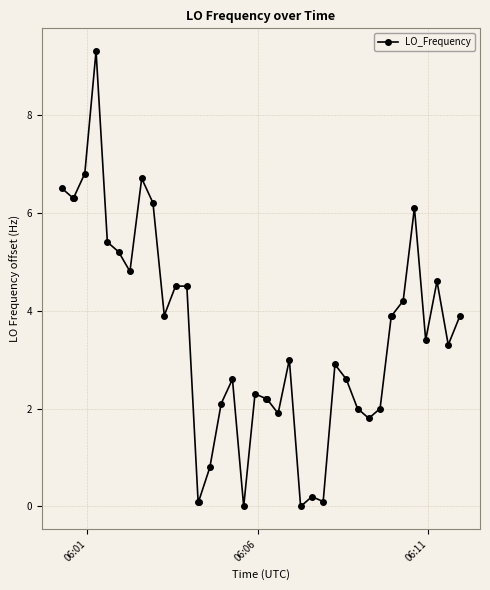

What is the value of the 24th point from the left?

3.0